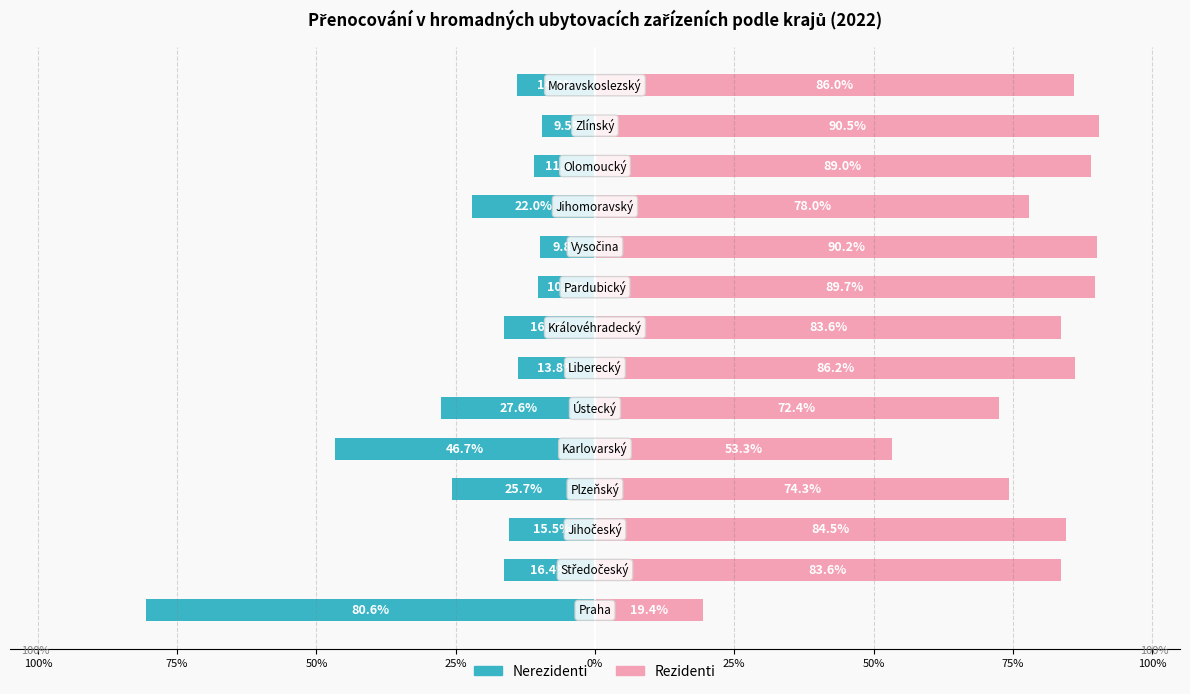

True or false: Rezidenti has a value of 86.0 at 13.

True